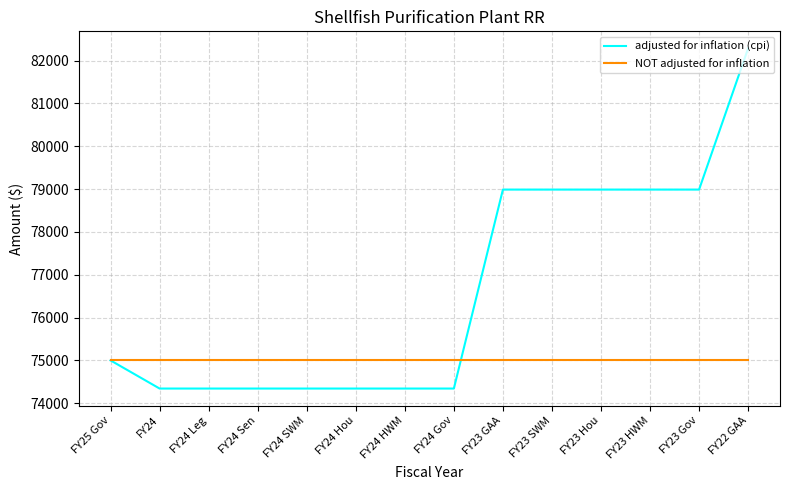

After their last crossing, which series has the higher values: adjusted for inflation (cpi) or NOT adjusted for inflation?

adjusted for inflation (cpi)